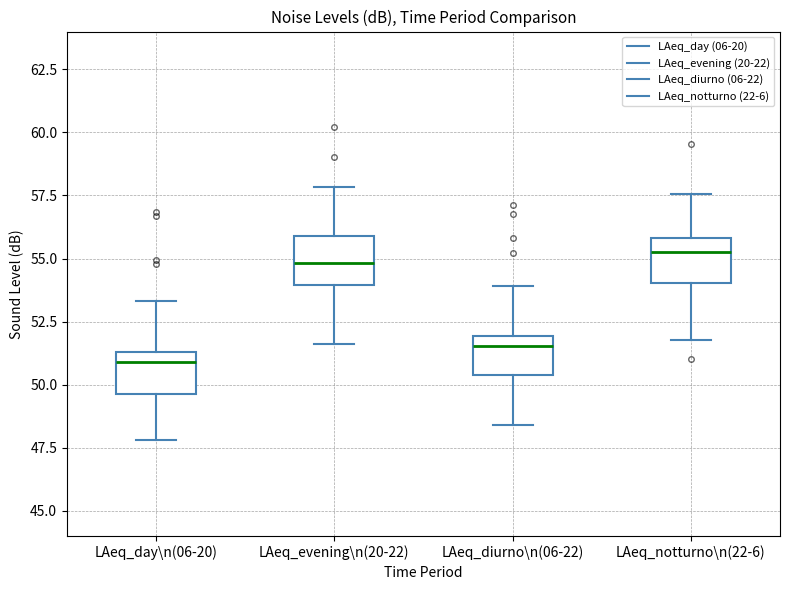

Reading left to right, transcribe this box plot: for each box, give where its median line is, the range the box spans, and where its two whiskers end, as read against the y-axis. The values are not printed on the chart, so give them approximately, as read against the axis.

LAeq_day\n(06-20): median 51.0, box 49.5 to 51.5, whiskers 48.0 to 53.5
LAeq_evening\n(20-22): median 55.0, box 54.0 to 56.0, whiskers 51.5 to 58.0
LAeq_diurno\n(06-22): median 51.5, box 50.5 to 52.0, whiskers 48.5 to 54.0
LAeq_notturno\n(22-6): median 55.5, box 54.0 to 56.0, whiskers 52.0 to 57.5